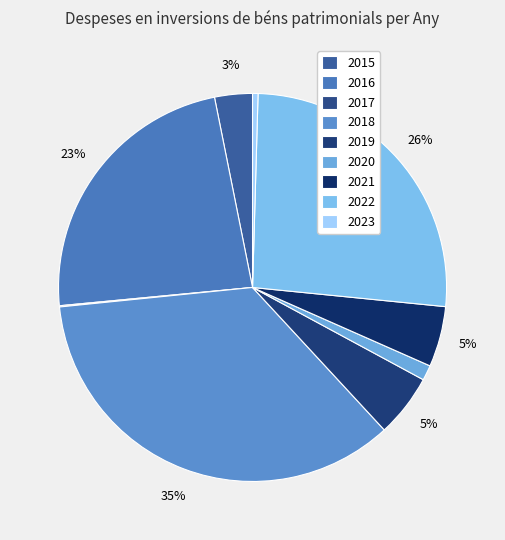

Between 2023 and 2016, which is larger?

2016